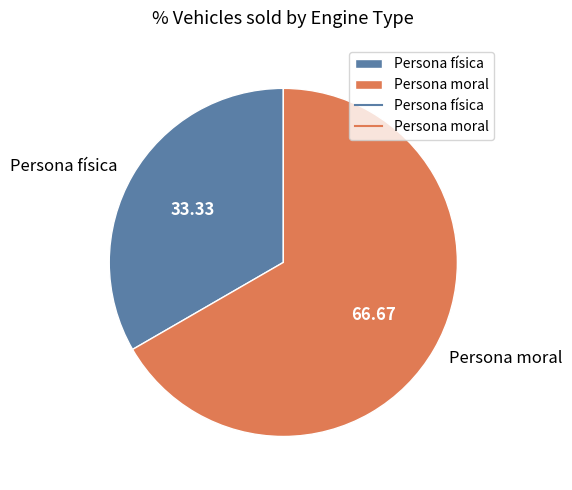

Approximately how many times larger is the value at Persona física compared to Persona moral?

0.5